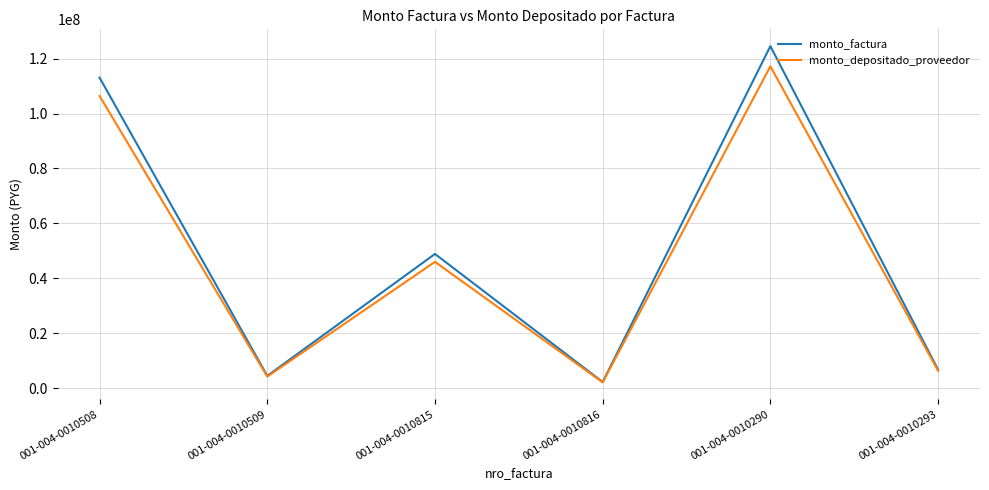

What is the difference between the highest and lowest values at 001-004-0010816?

132353